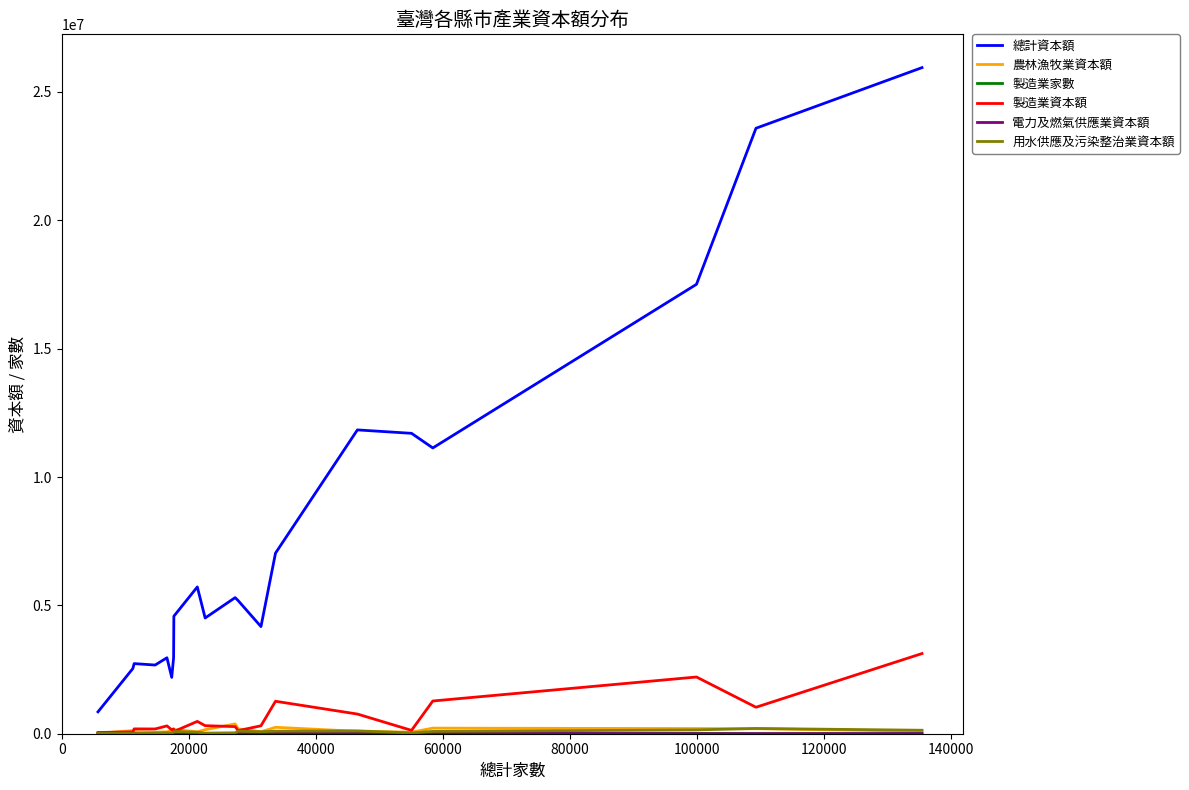

Which series has the largest total across all categories?

總計資本額